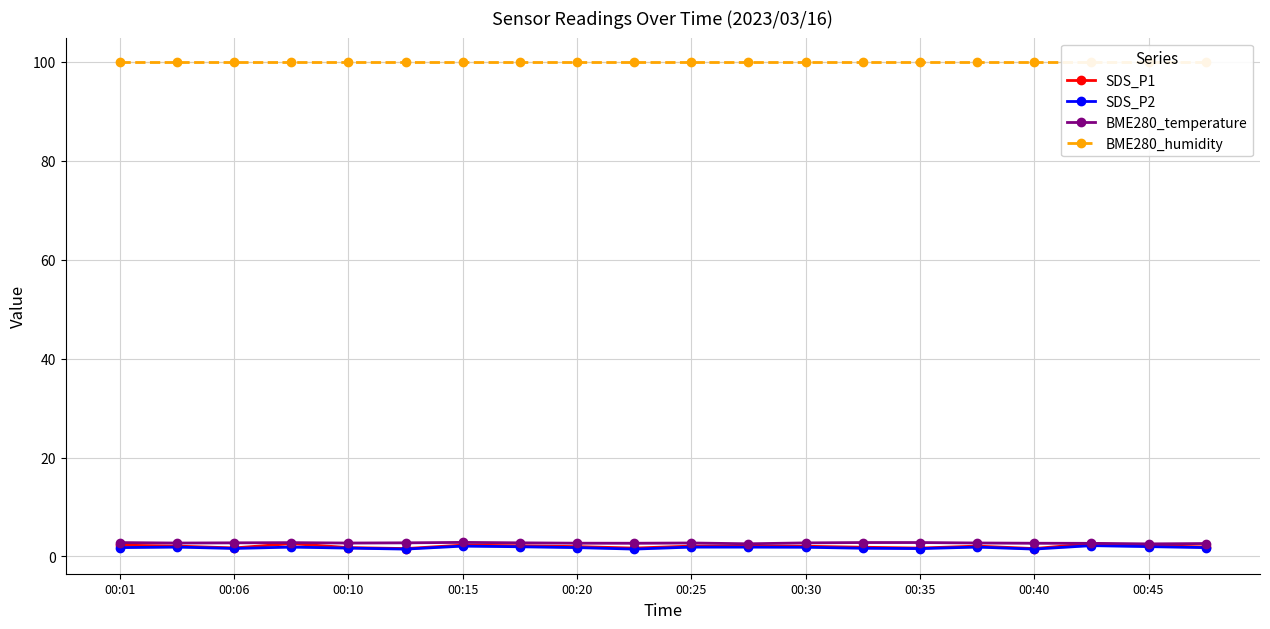

Which series has the largest total across all categories?

BME280_humidity